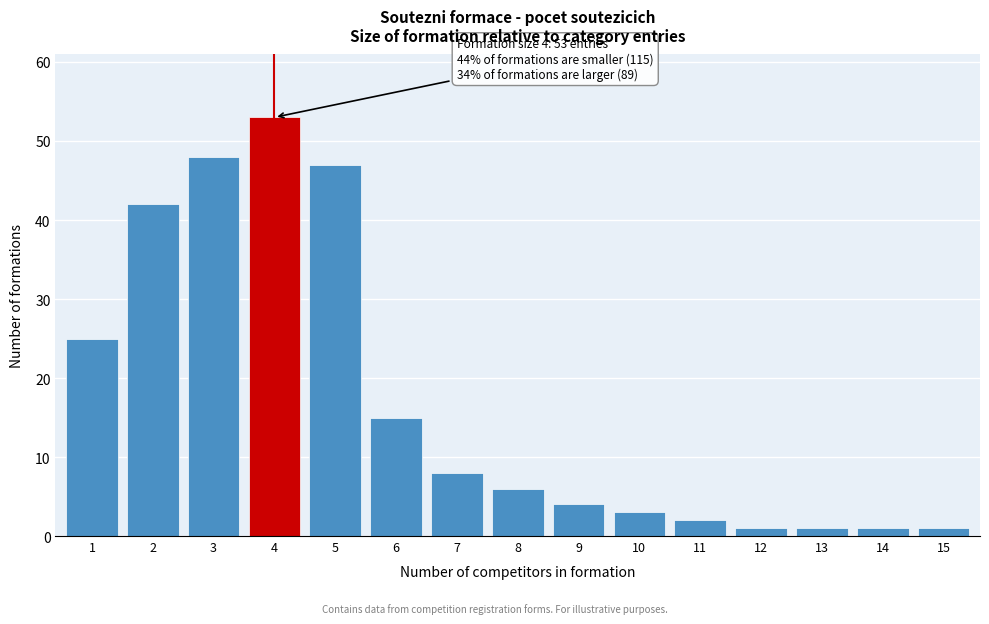

Reading left to right, what are all the values shown in this chart?

25	42	48	53	47	15	8	6	4	3	2	1	1	1	1